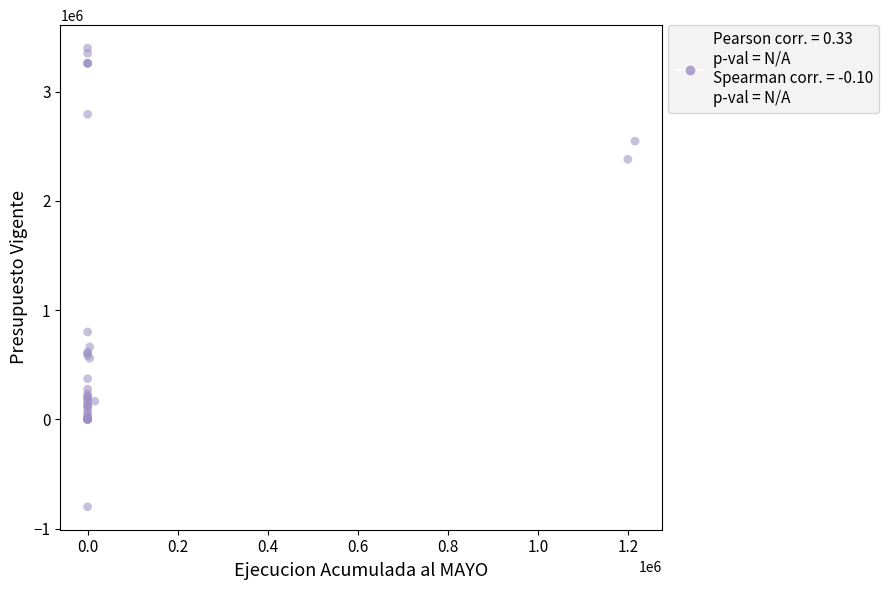

What Y value in the scatter plot is closest to 1298583?

800000